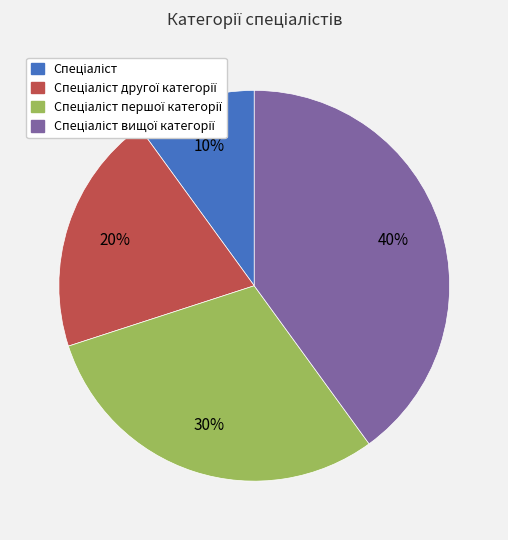

To the nearest percent, what is the average slice percentage?

25%